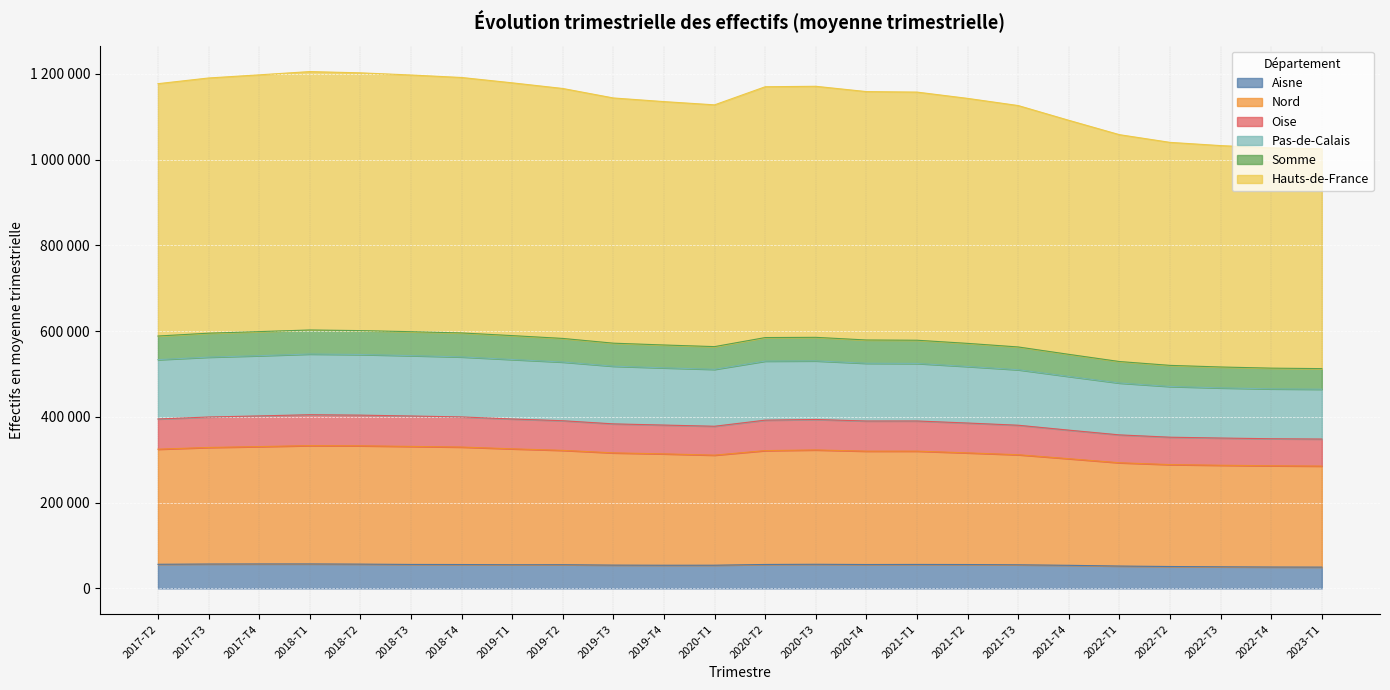

Is the value of Somme at 2021-T3 greater than the value of Pas-de-Calais at 2019-T2?

No